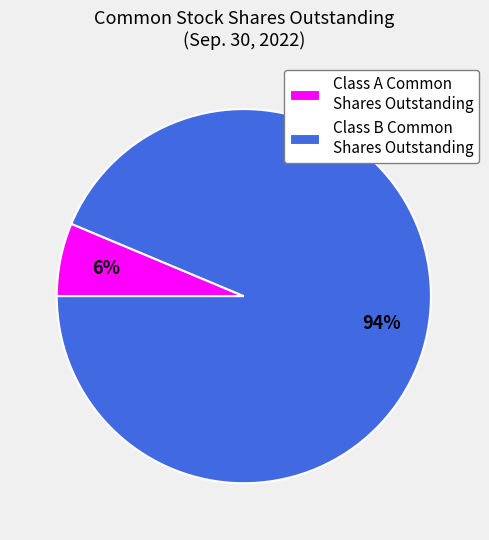

Rank the categories by value from lowest to highest.

Class A Common Shares Outstanding, Class B Common Shares Outstanding